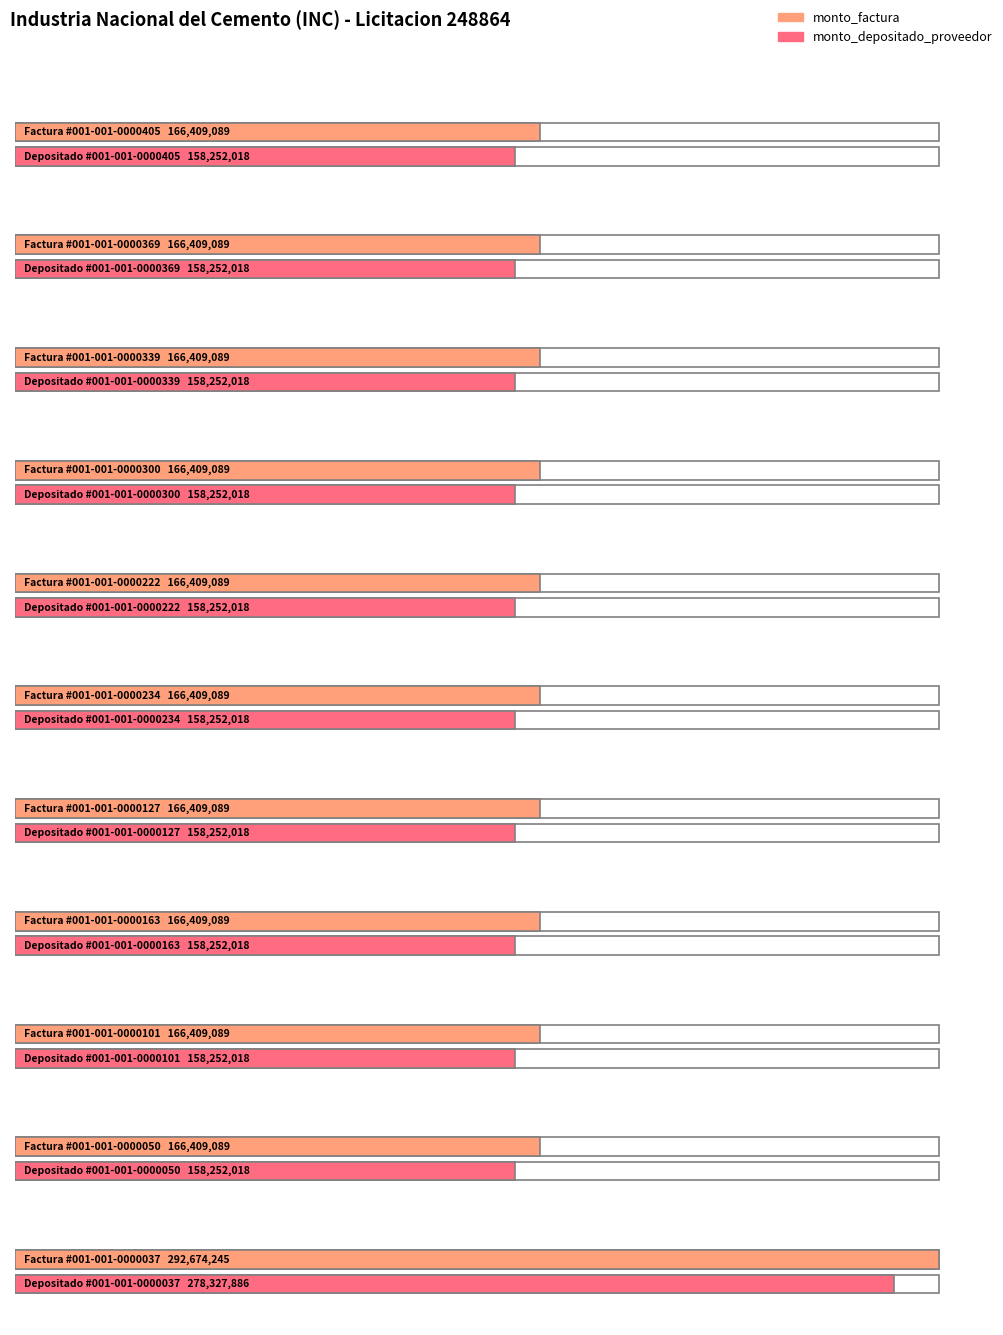

Reading right to left, extract all data points from this chart.

monto_factura: 001-001-0000037=292674245	001-001-0000050=166409089	001-001-0000101=166409089	001-001-0000163=166409089	001-001-0000127=166409089	001-001-0000234=166409089	001-001-0000222=166409089	001-001-0000300=166409089	001-001-0000339=166409089	001-001-0000369=166409089	001-001-0000405=166409089
monto_depositado_proveedor: 001-001-0000037=278327886	001-001-0000050=158252018	001-001-0000101=158252018	001-001-0000163=158252018	001-001-0000127=158252018	001-001-0000234=158252018	001-001-0000222=158252018	001-001-0000300=158252018	001-001-0000339=158252018	001-001-0000369=158252018	001-001-0000405=158252018